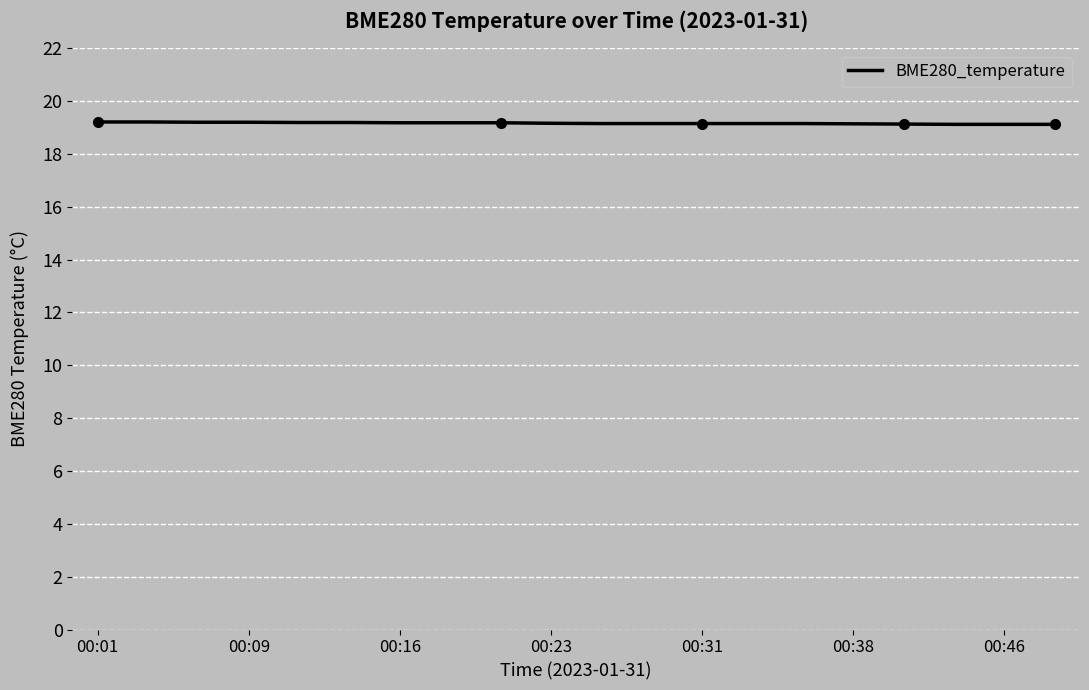

Which category has the highest value across all series?

00:01